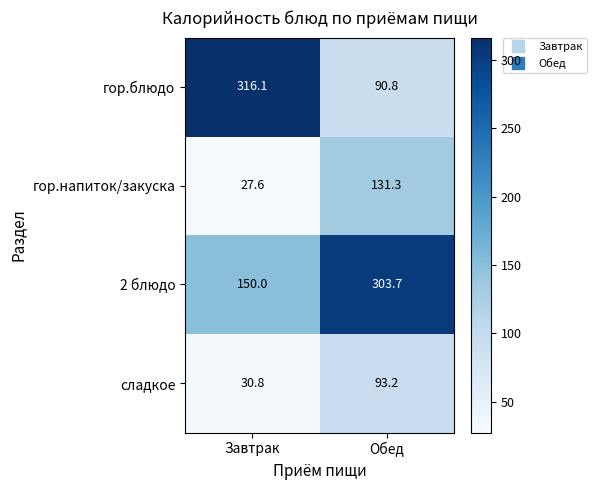

Is it true that гор.напиток/закуска equals 183.7 at Обед?

False